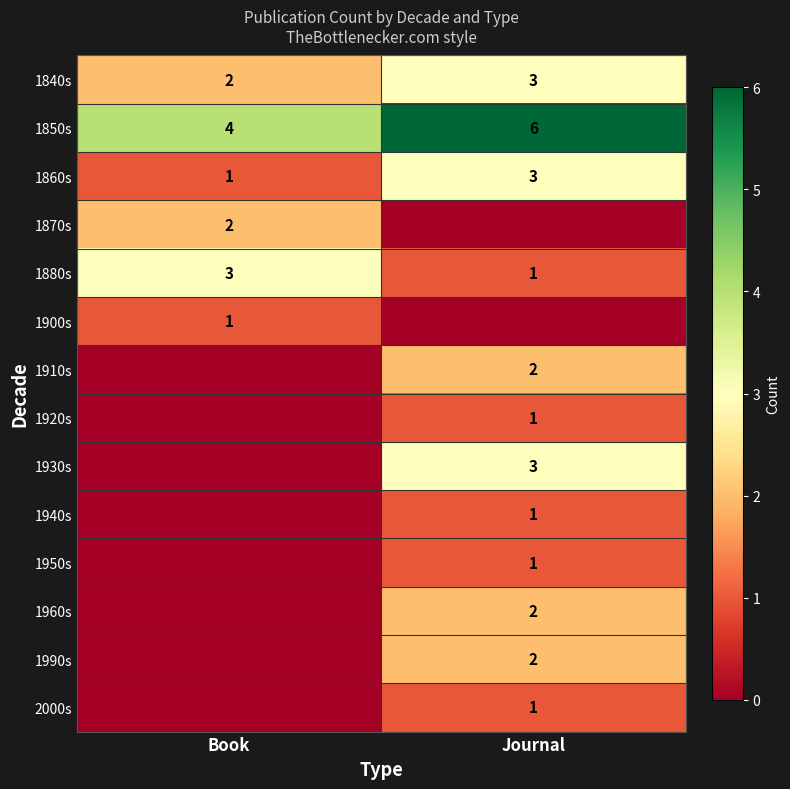

What is the approximate value of 1880s at Book?

3